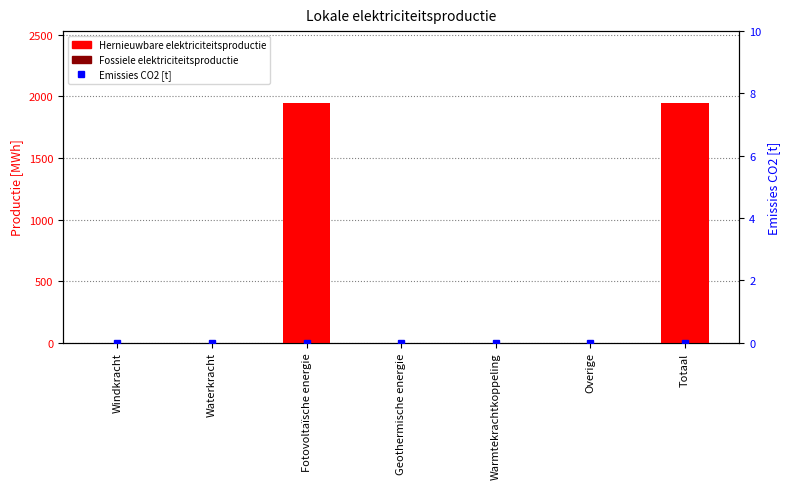

Read the Hernieuwbare elektriciteitsproductie value at Totaal.

1946.1